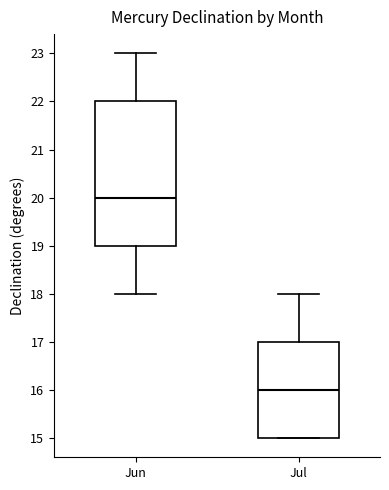

Where does the lower whisker of the box for Jun end on the y-axis? The values are not printed on the chart, so give them approximately, as read against the axis.

18